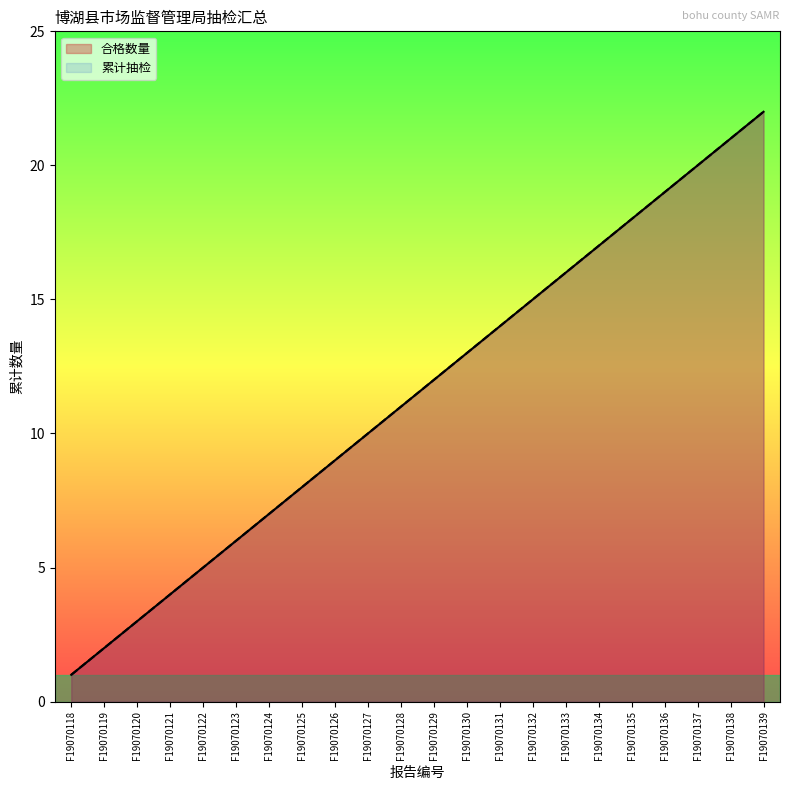

Is it true that 累计抽检 equals 10 at F19070123?

False